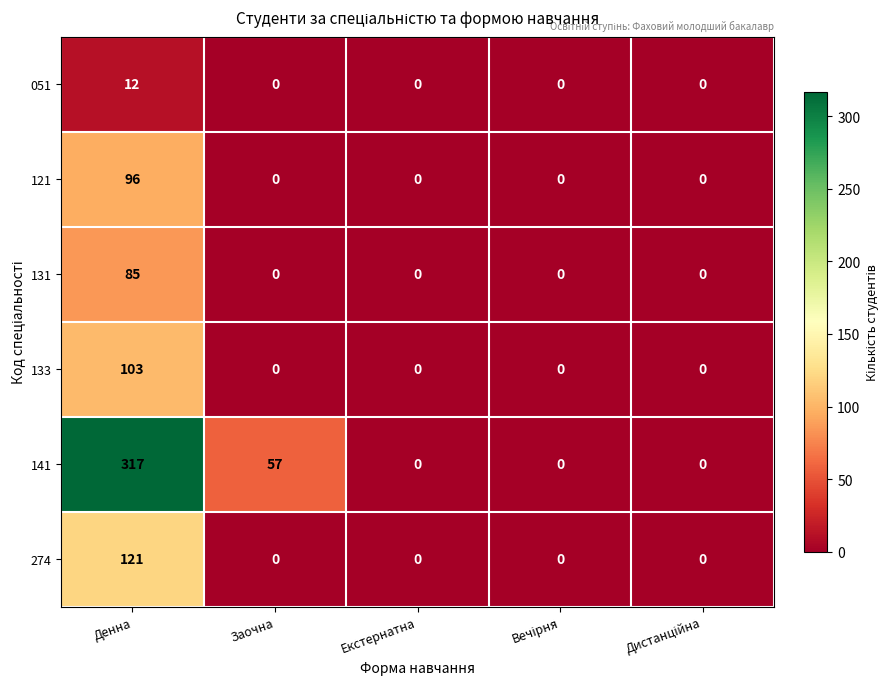

At which label does 274 reach its peak?

Денна